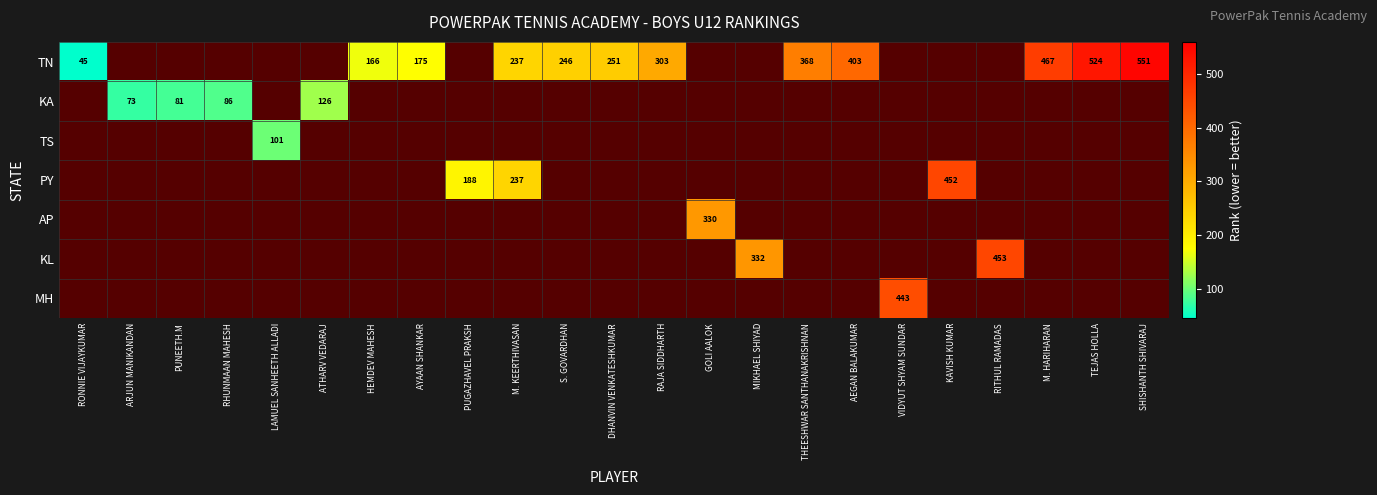

Is it true that TN equals 45 at RONNIE VIJAYKUMAR?

True